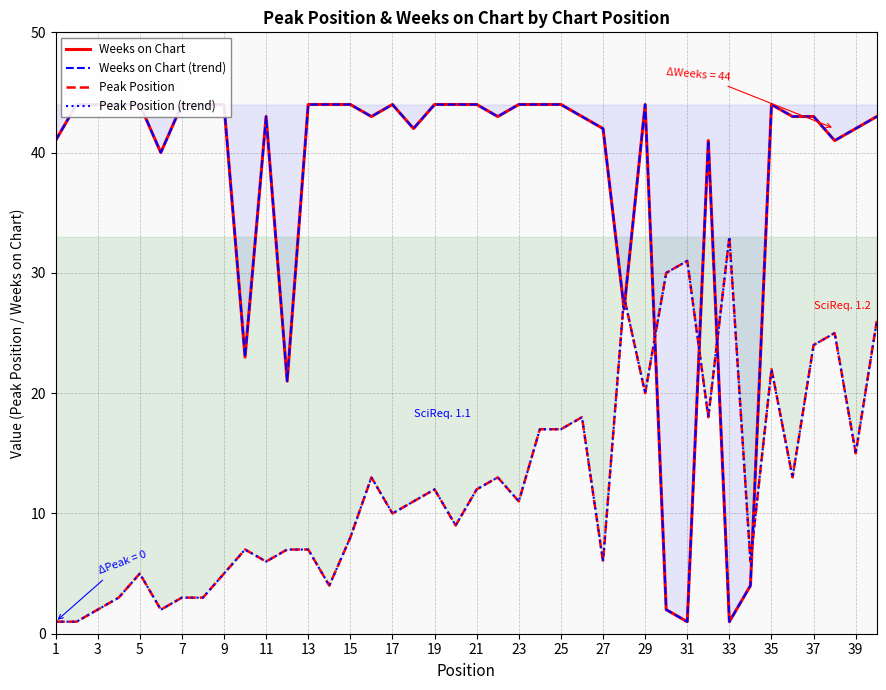

Is it true that Weeks on Chart equals 0 at 33?

False